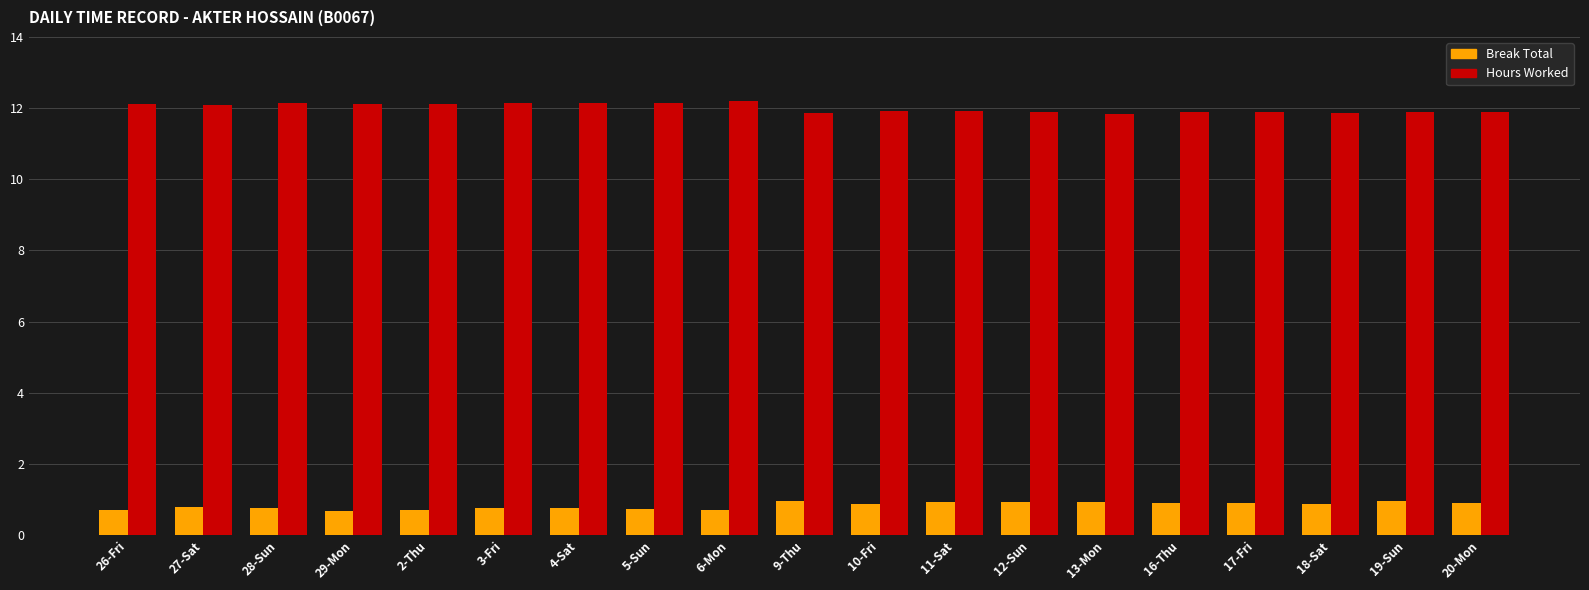

Is it true that Hours Worked equals 12.2 at 6-Mon?

True